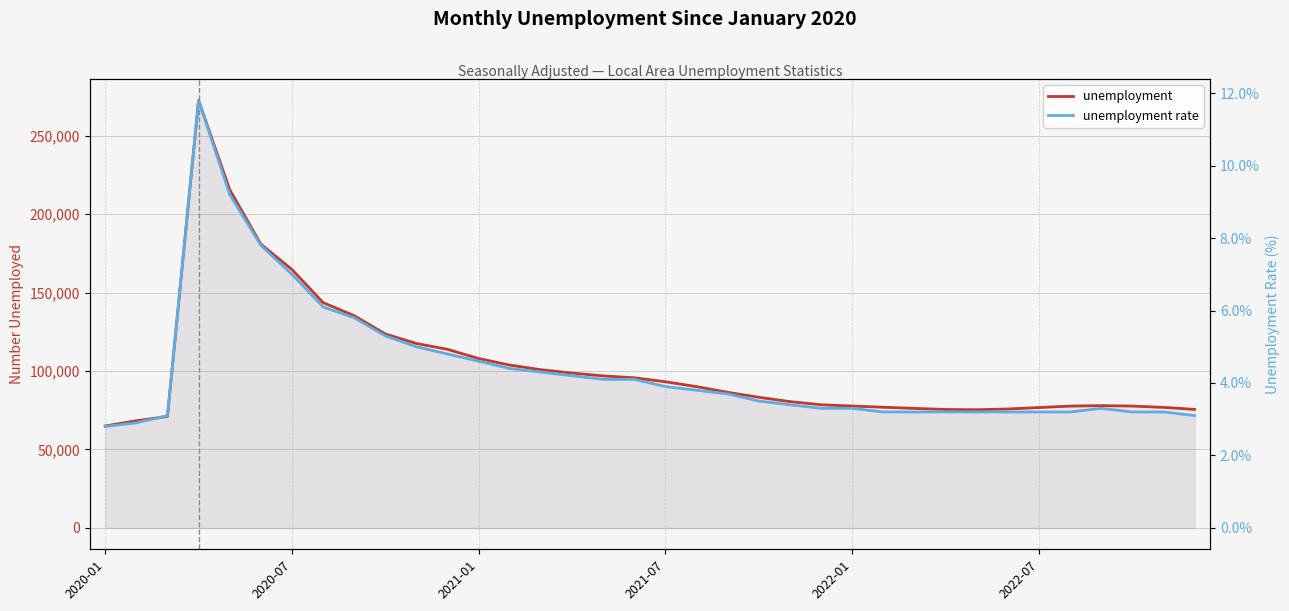

Between 2021-01 and 14, which series saw the biggest shift?

unemployment